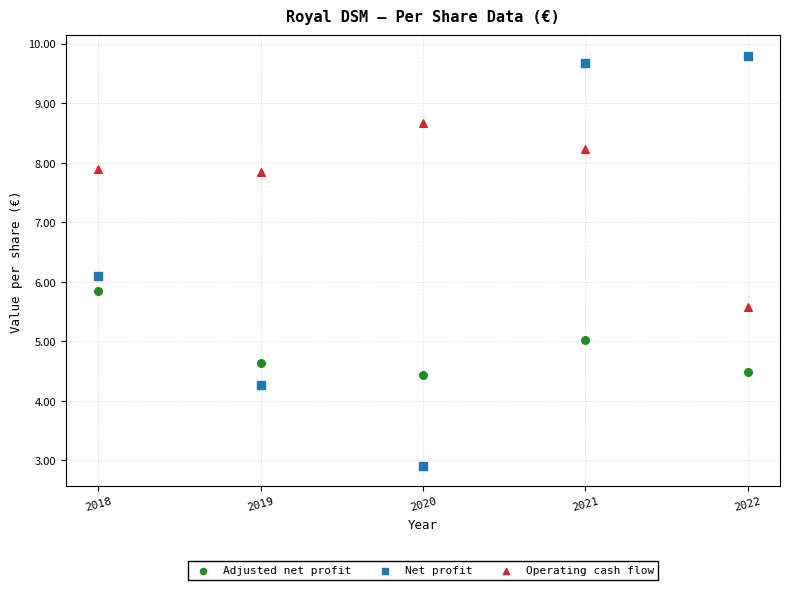

Across all data points, what is the range of Y values (max minus min)?

6.9